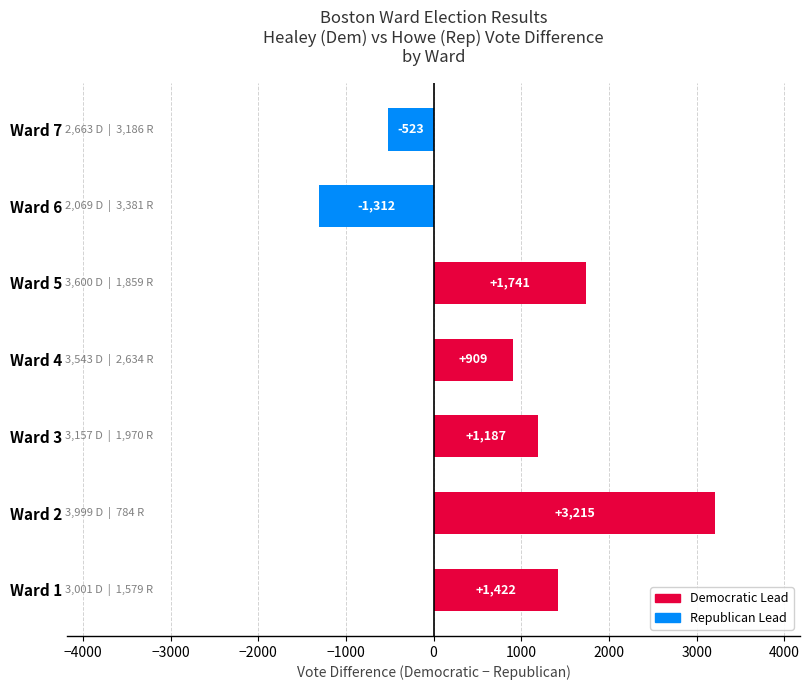

The chart shows a value of 1187 at Ward 3. True or false?

True